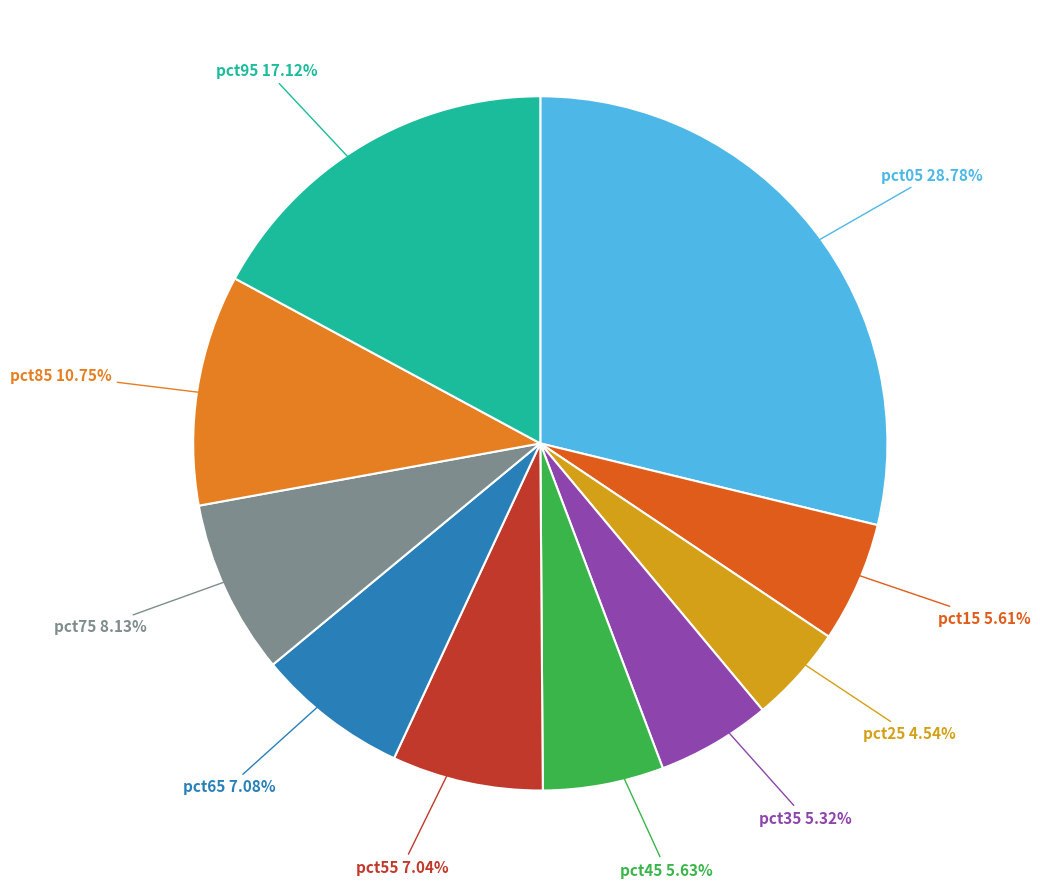

What is the smallest slice in the pie chart?

pct25